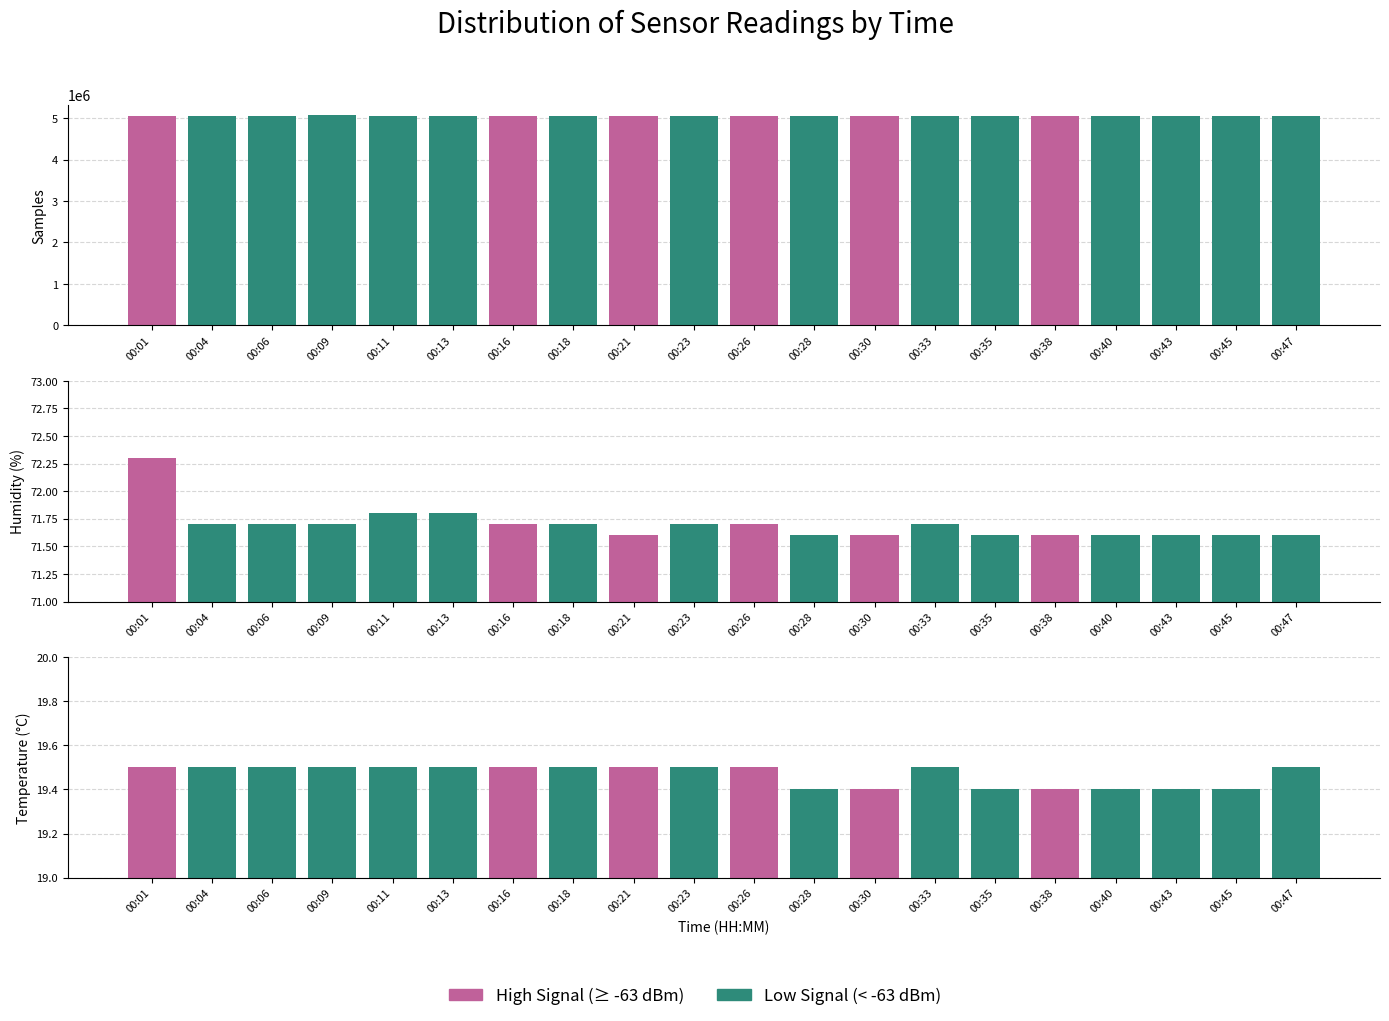

Which label corresponds to the largest value in the chart?

00:09